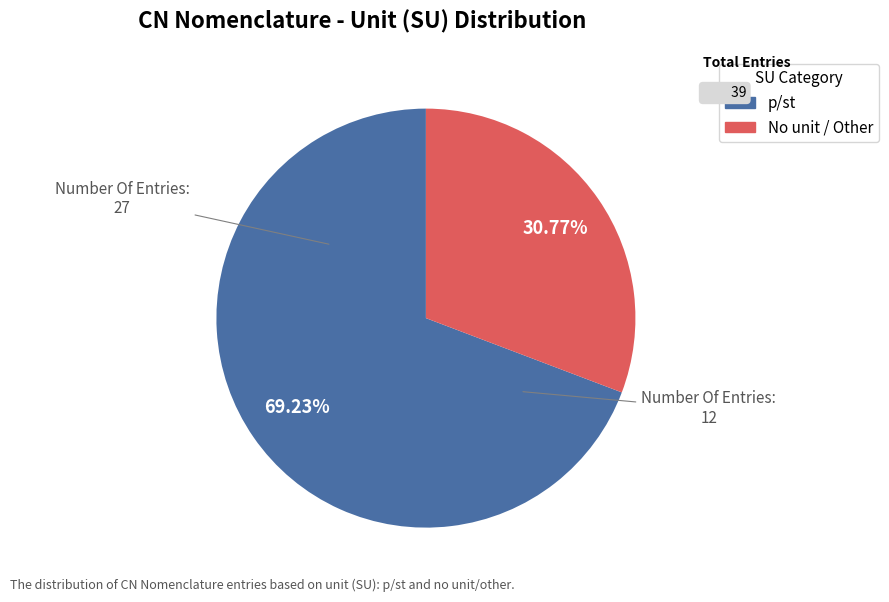

Is there any slice that represents more than half of the pie?

Yes